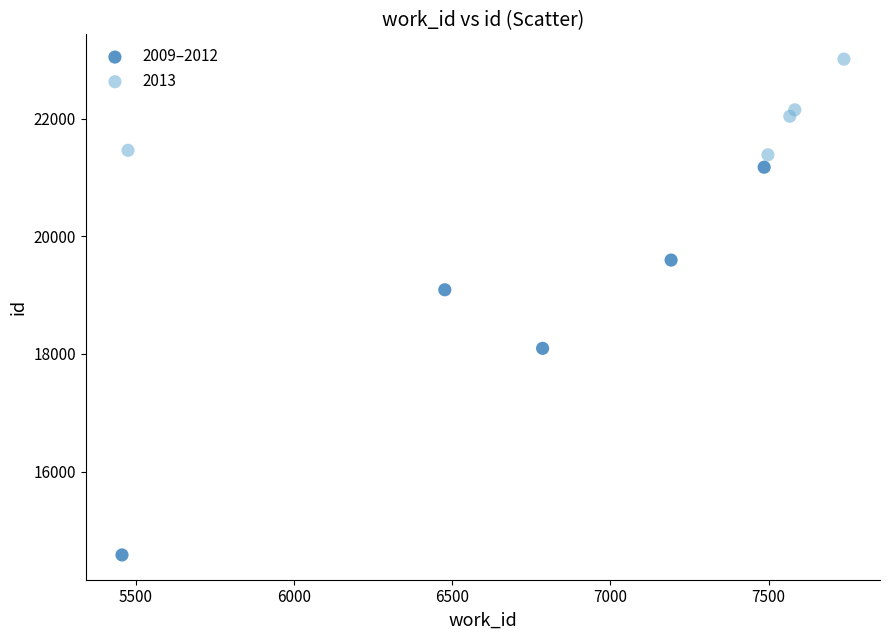

Which series has the widest spread of Y values?

2009–2012